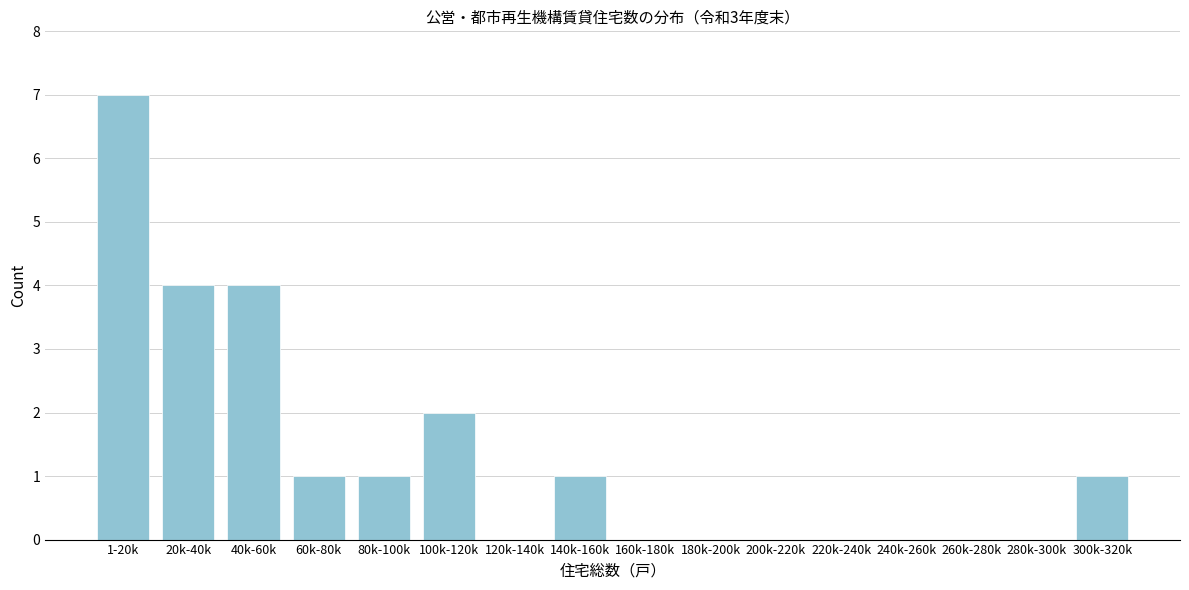

Reading left to right, what are all the values shown in this chart?

1-20k=7	20k-40k=4	40k-60k=4	60k-80k=1	80k-100k=1	100k-120k=2	120k-140k=0	140k-160k=1	160k-180k=0	180k-200k=0	200k-220k=0	220k-240k=0	240k-260k=0	260k-280k=0	280k-300k=0	300k-320k=1